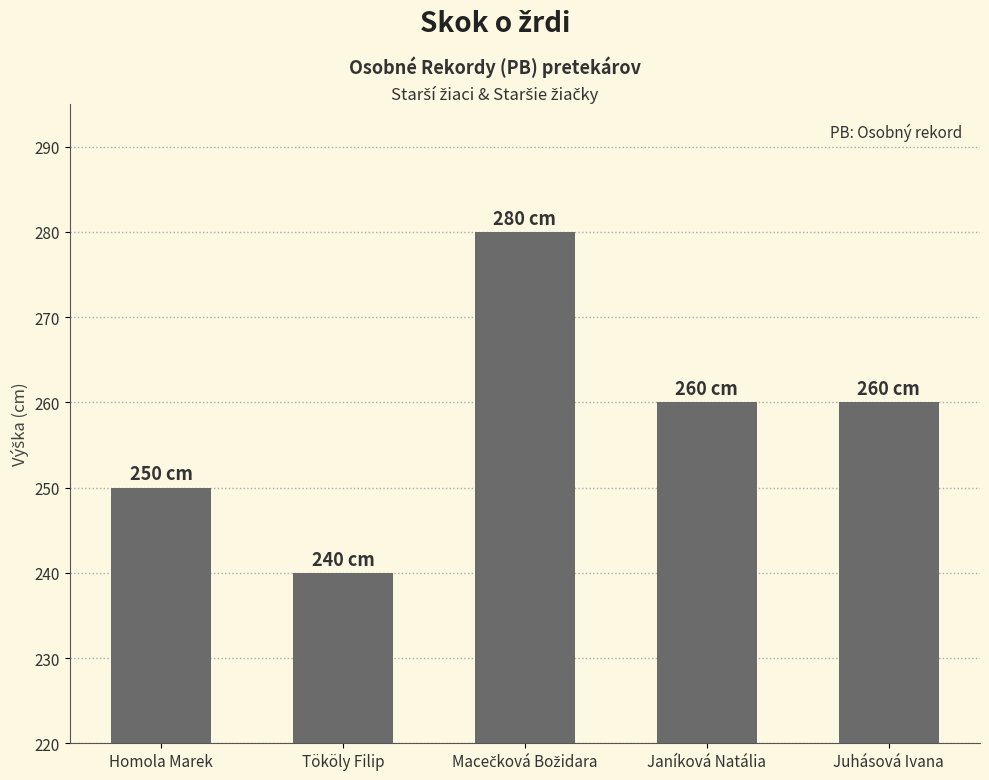

What is the minimum value shown in the chart?

240